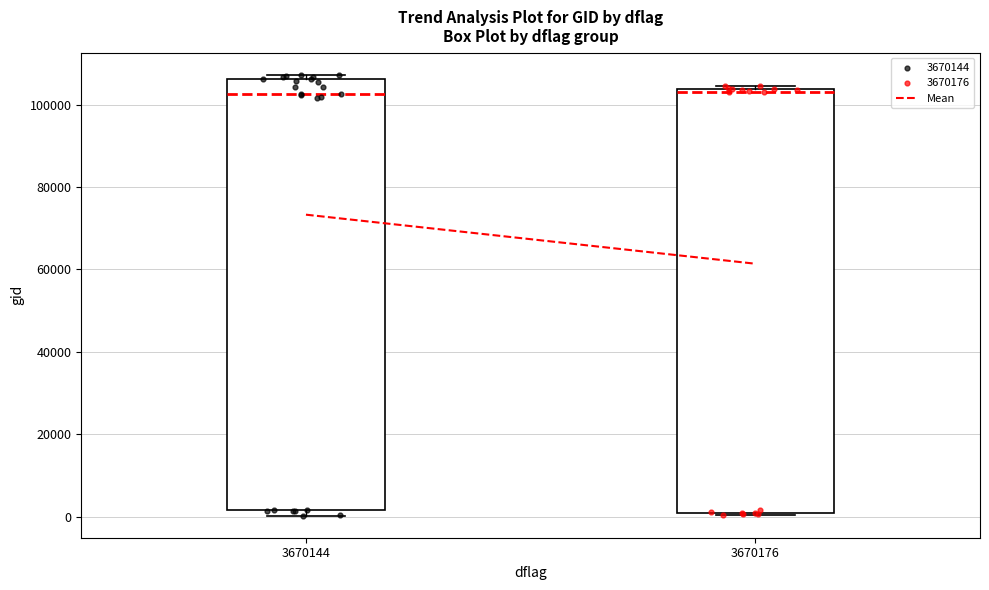

Reading left to right, read every box against the y-axis: the position of its median line, the range the box covers, and the ends of its whiskers. The values are not printed on the chart, so give them approximately, as read against the axis.

3670144: median 102000, box 2000 to 106000, whiskers 0 to 108000
3670176: median 104000 (just below the box's upper edge), box 0 to 104000, whiskers 0 to 104000 (just above the box's upper edge)